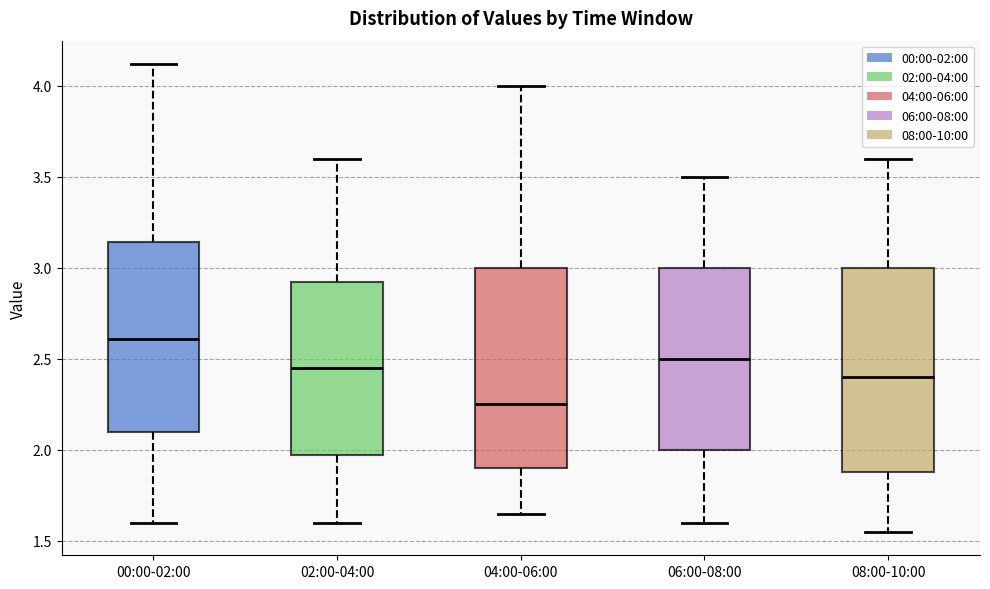

Reading left to right, read every box against the y-axis: the position of its median line, the range the box covers, and the ends of its whiskers. The values are not printed on the chart, so give them approximately, as read against the axis.

00:00-02:00: median 2.60, box 2.10 to 3.15, whiskers 1.60 to 4.10
02:00-04:00: median 2.45, box 2.00 to 2.95, whiskers 1.60 to 3.60
04:00-06:00: median 2.25, box 1.90 to 3.00, whiskers 1.65 to 4.00
06:00-08:00: median 2.50, box 2.00 to 3.00, whiskers 1.60 to 3.50
08:00-10:00: median 2.40, box 1.90 to 3.00, whiskers 1.55 to 3.60